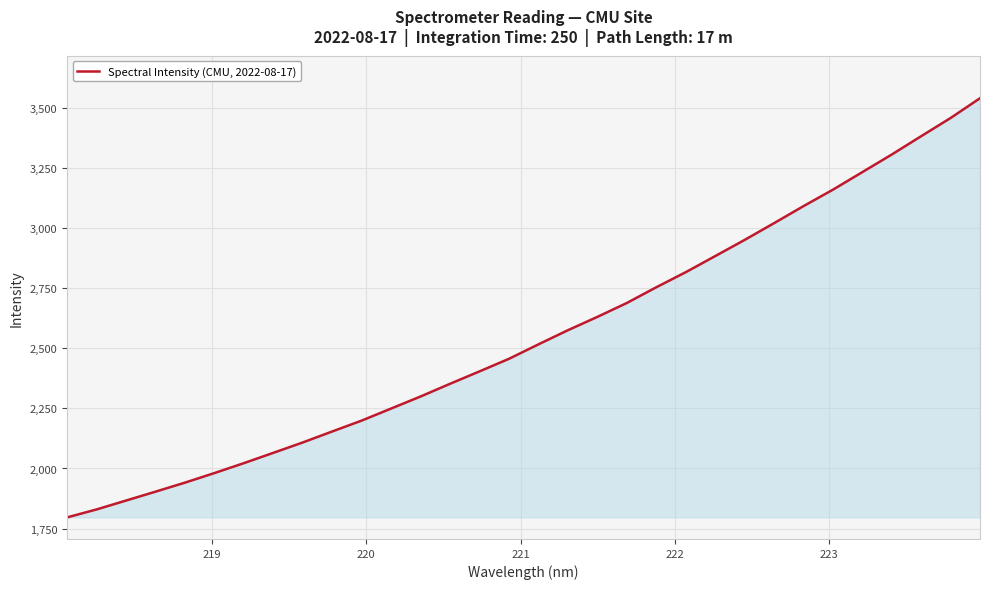

What is the smallest value displayed?

1796.5